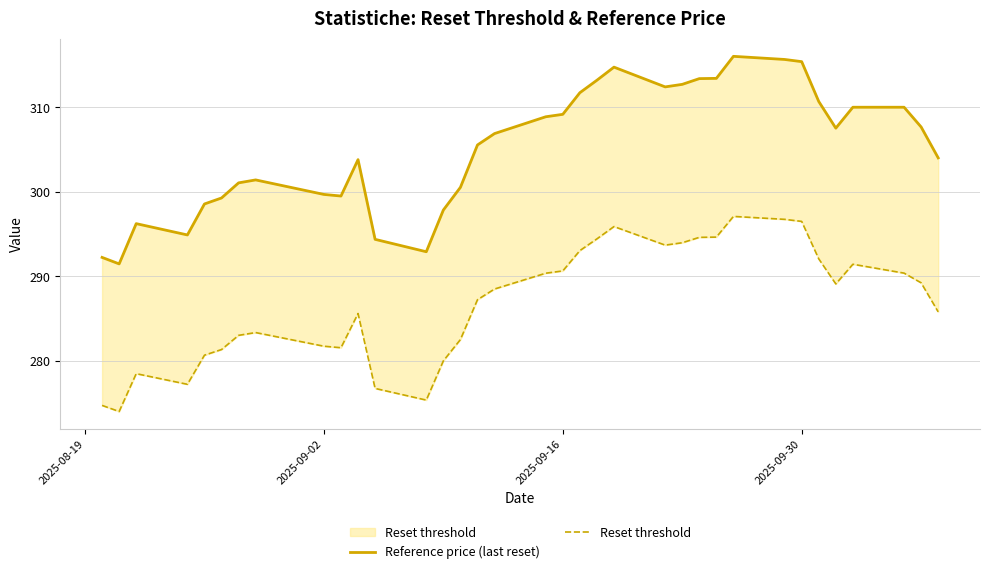

Does the chart have visible grid lines?

Yes